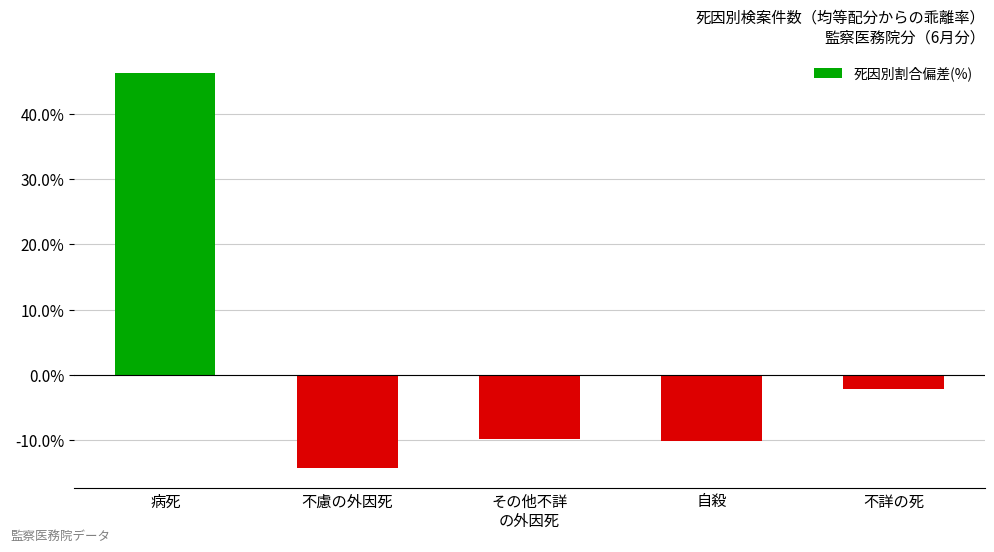

How many values are below zero?

4